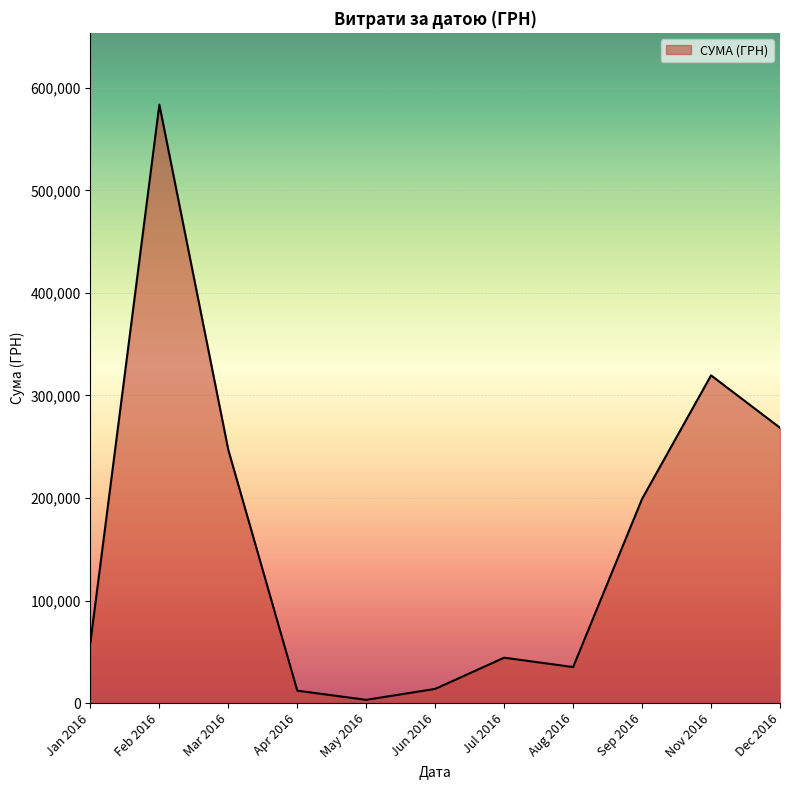

Which has a higher value, Dec 2016 or Mar 2016?

Dec 2016